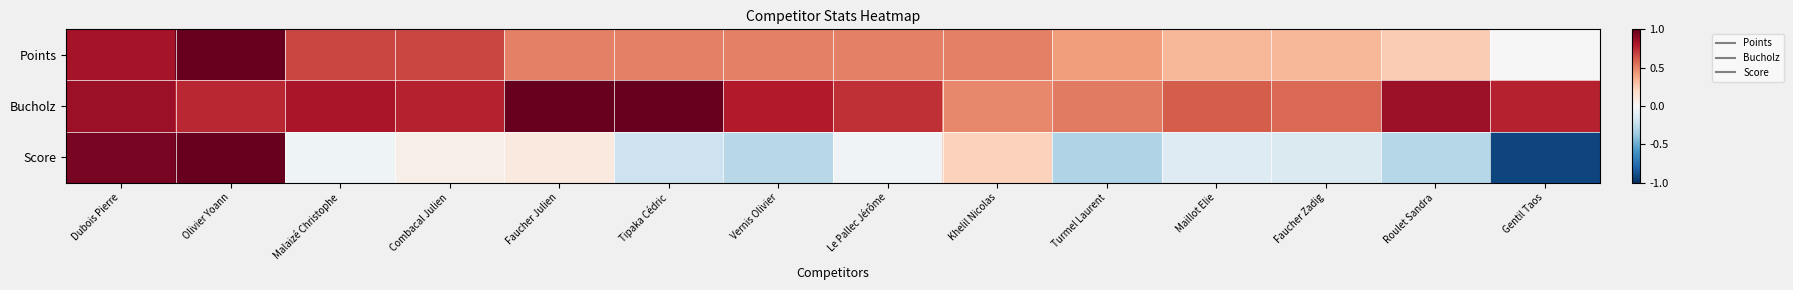

What is the total value across all series at Maillot Elie?

0.8